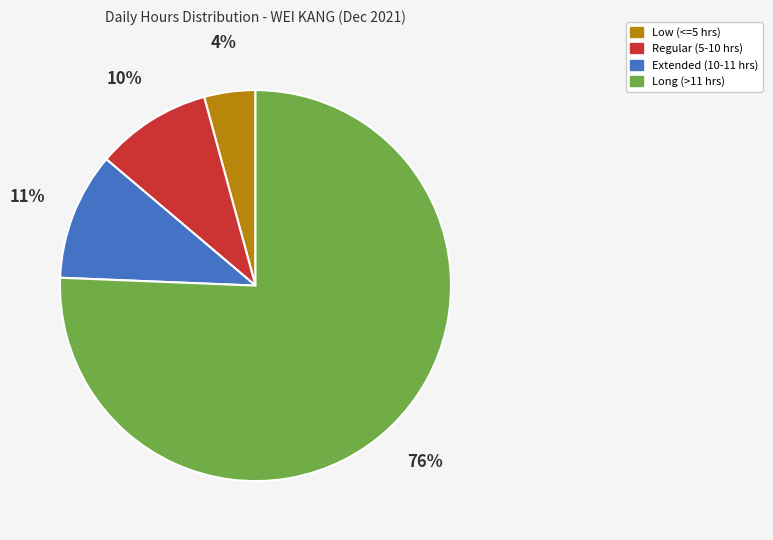

To the nearest percent, what is the average slice percentage?

25%